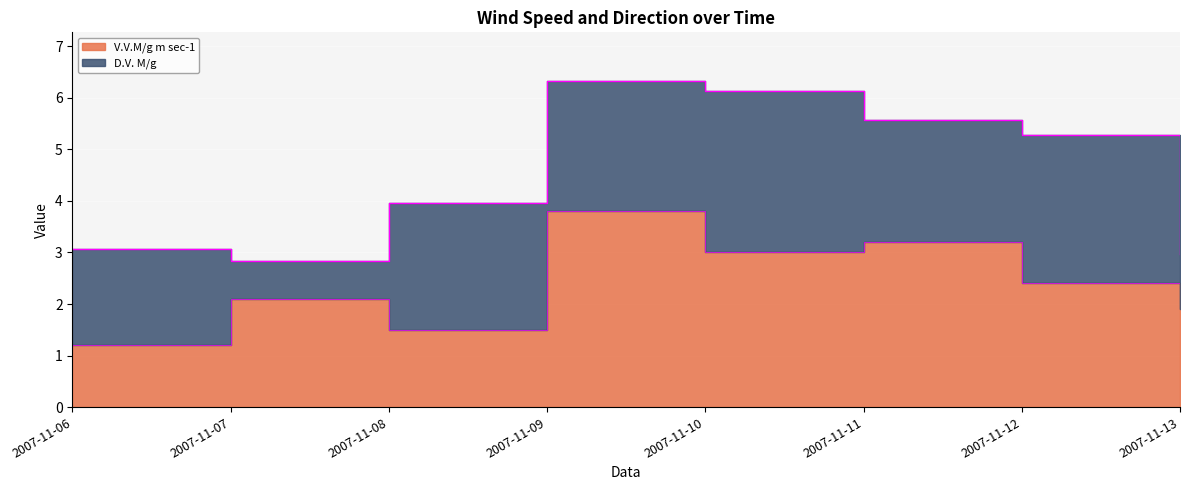

How many data points are less than 2?

3